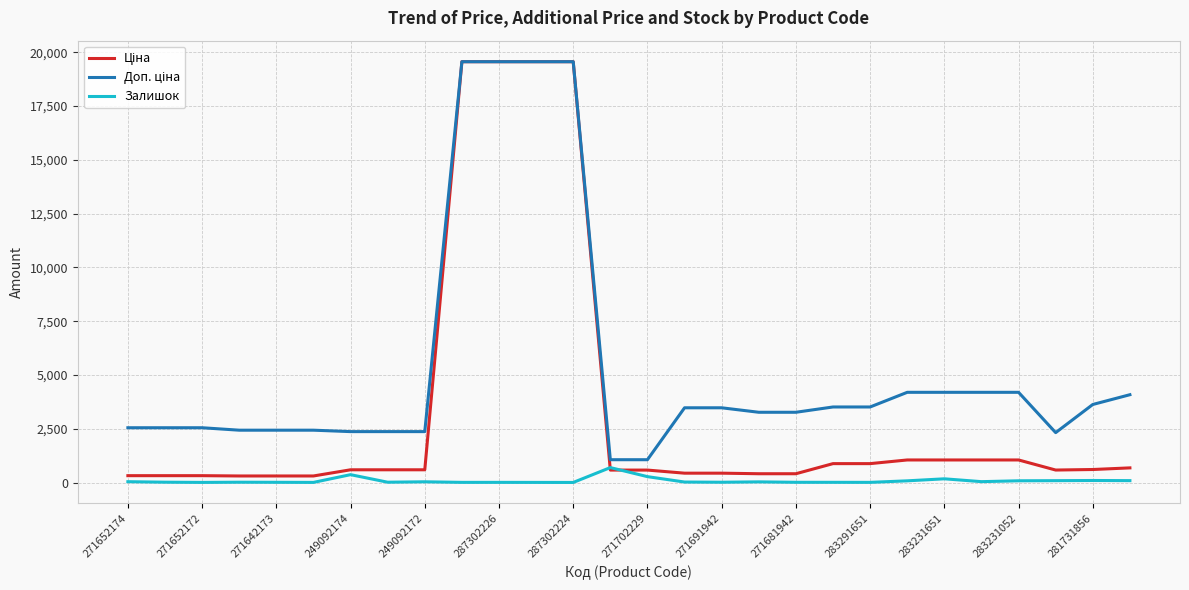

What is the maximum value for Залишок?

694.0